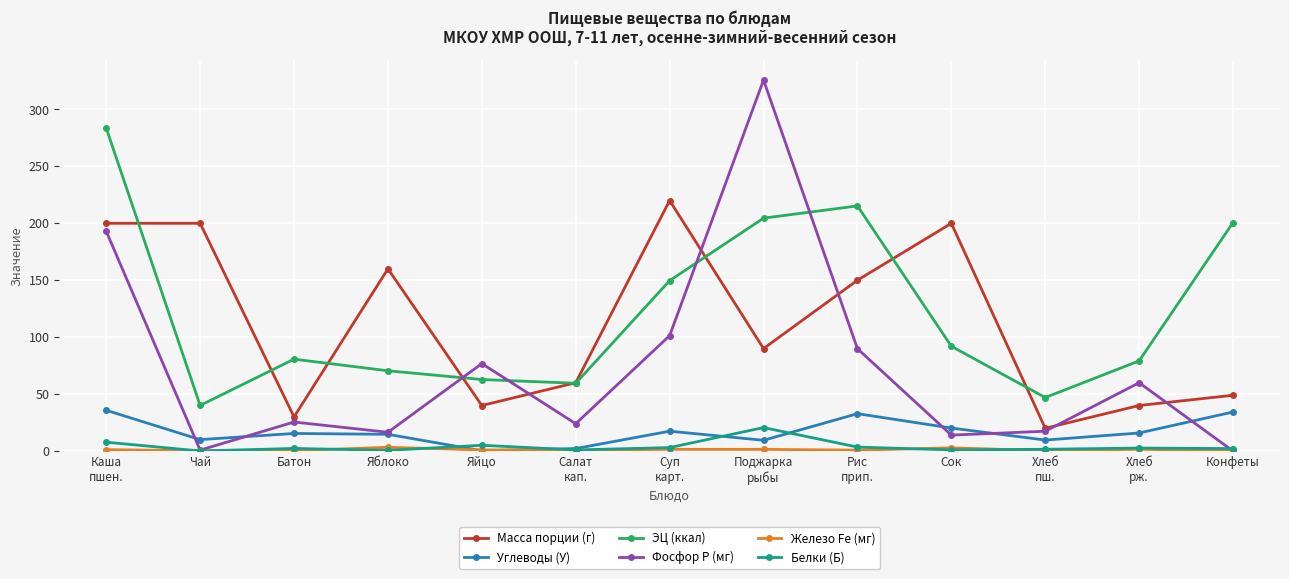

At which category does Масса порции (г) reach its first local valley?

Батон